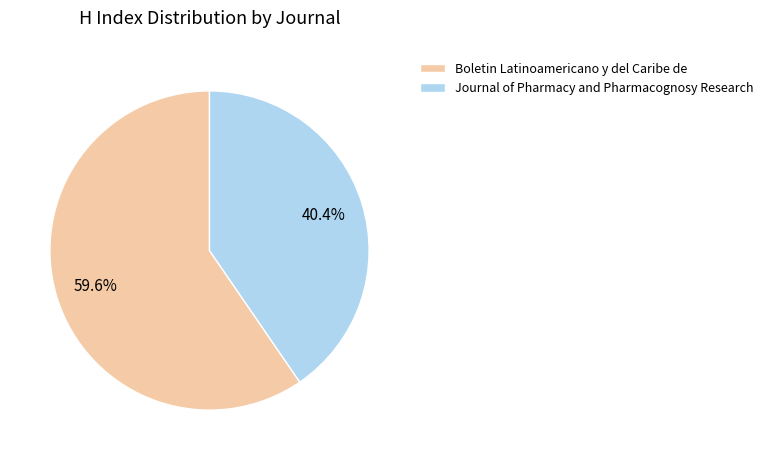

How many segments does this pie chart have?

2